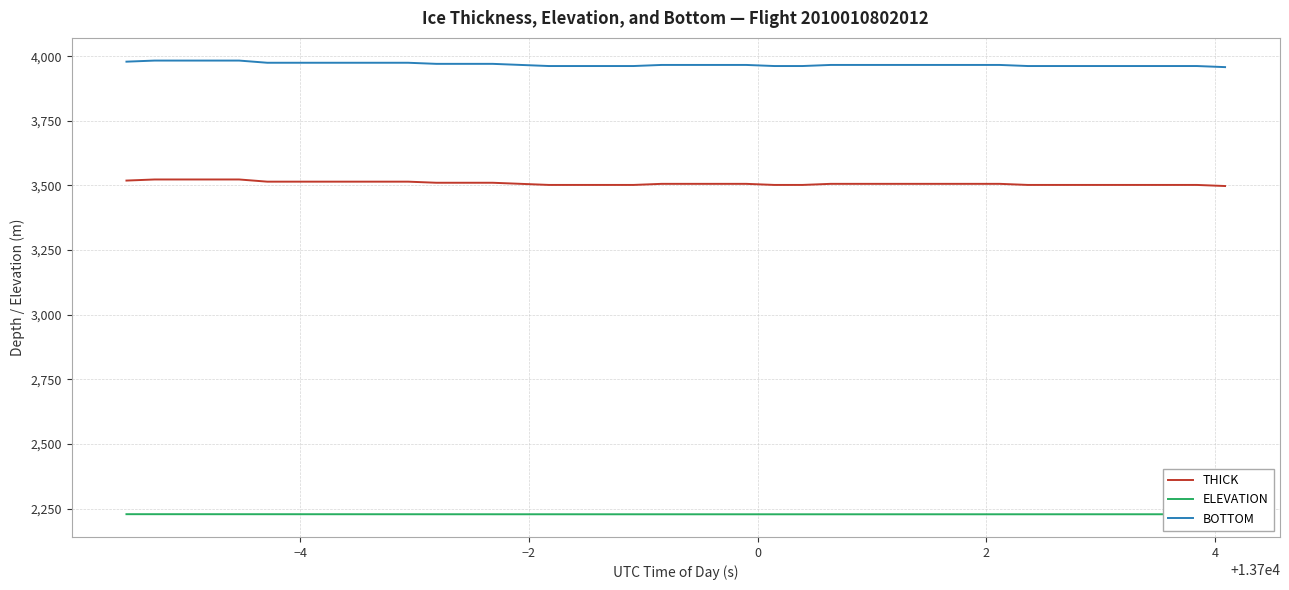

Which series has the largest total across all categories?

BOTTOM